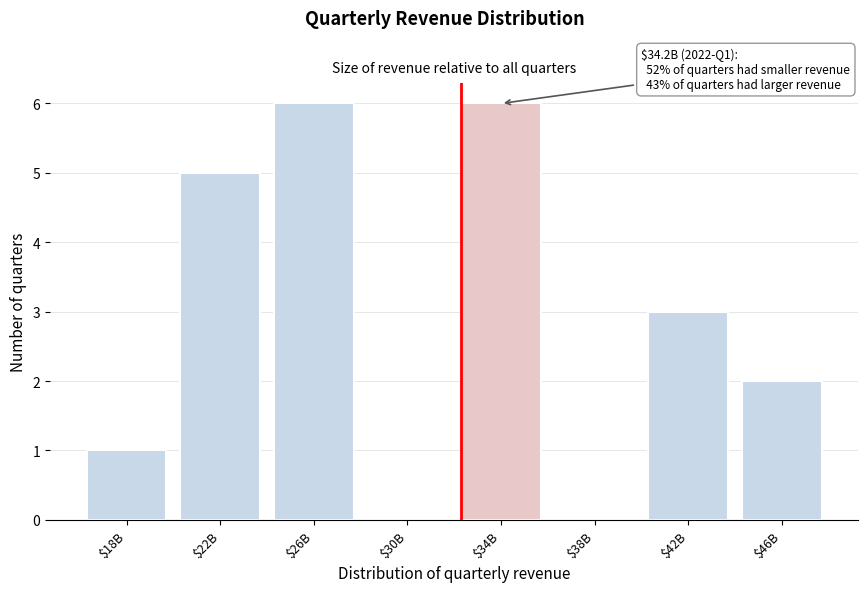

What is the maximum value shown in the chart?

6